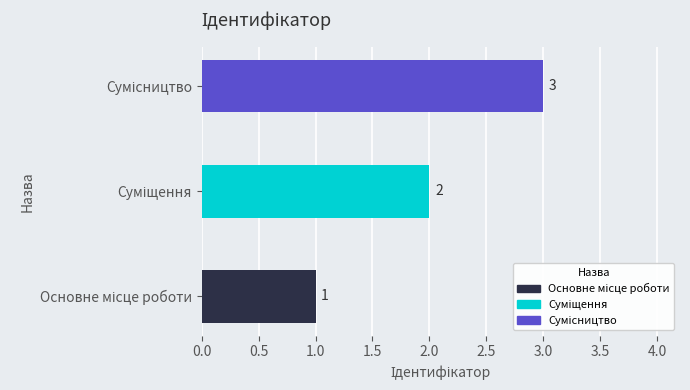

How many data points are less than 2?

1